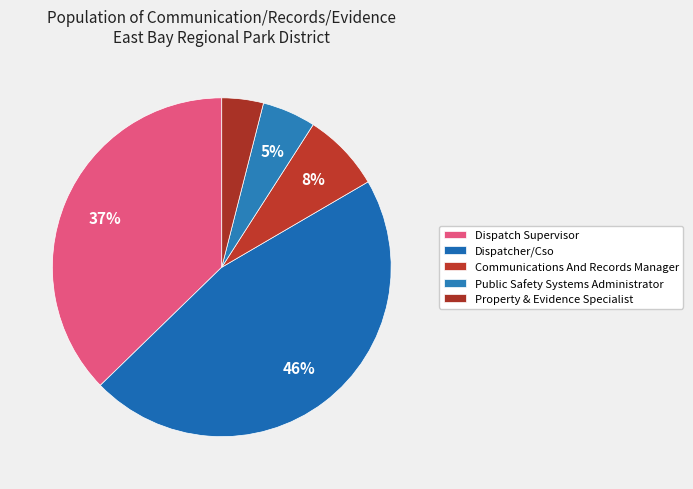

Which has a higher value, Communications And Records Manager or Dispatcher/Cso?

Dispatcher/Cso